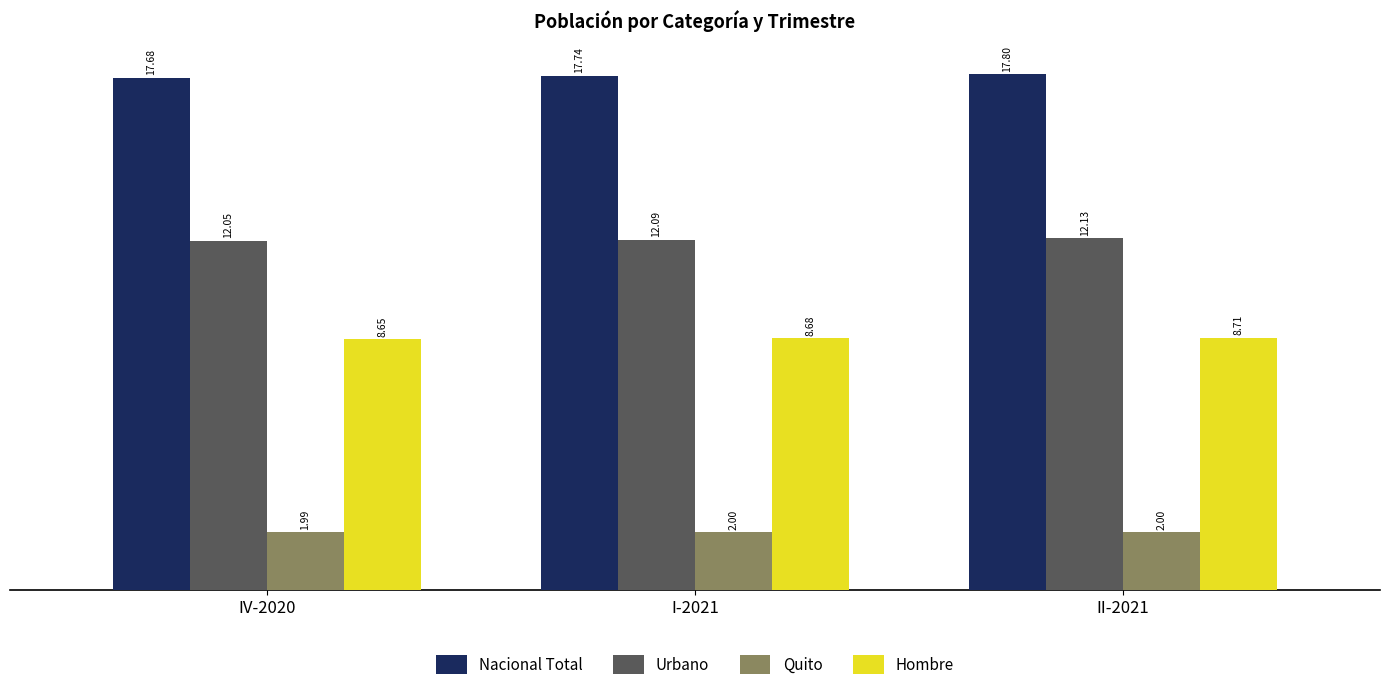

What is the spread (max minus min) of values at I-2021?

15.7